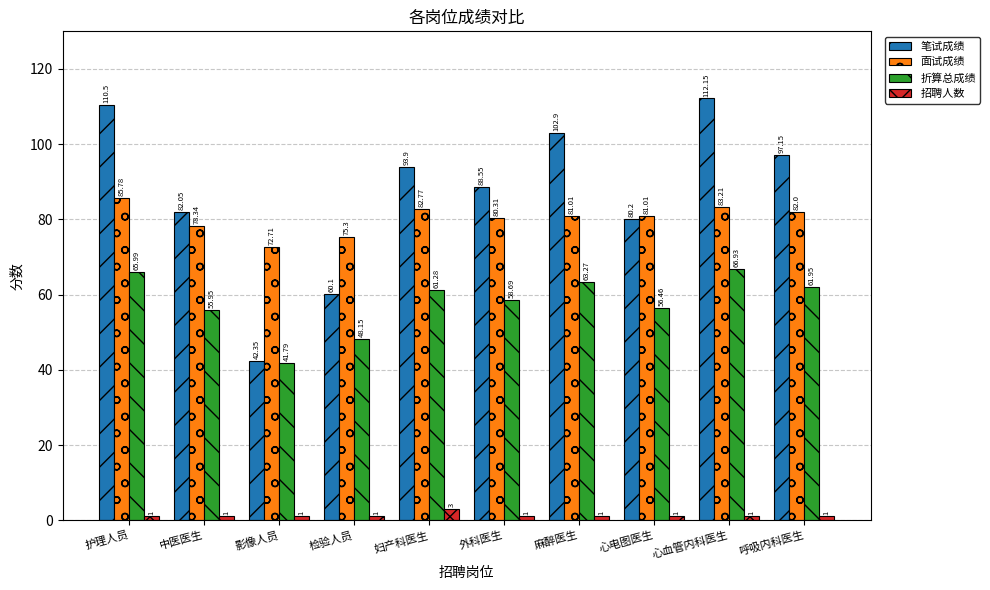

At which category is the sum across all series the highest?

心血管内科医生